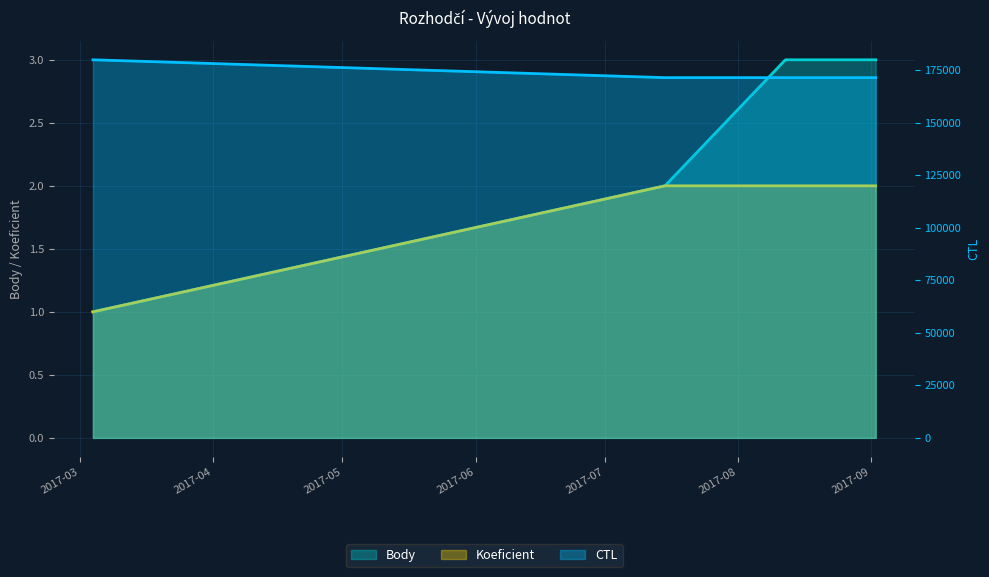

How many data points in Koeficient are less than 2?

1